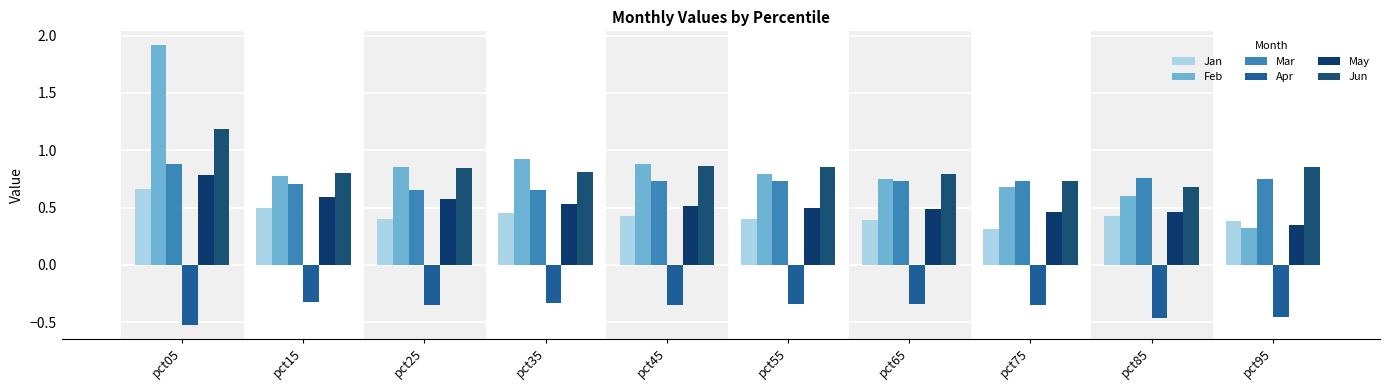

What is the sum of all May values?

5.3